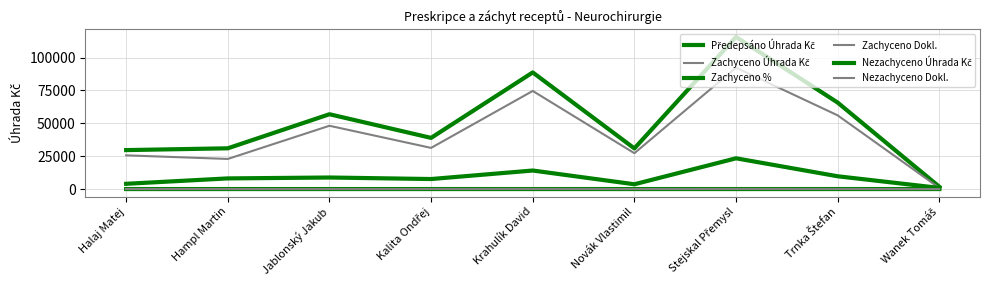

Where is Nezachyceno Úhrada Kč nearest to the value 12124?

Krahulík David